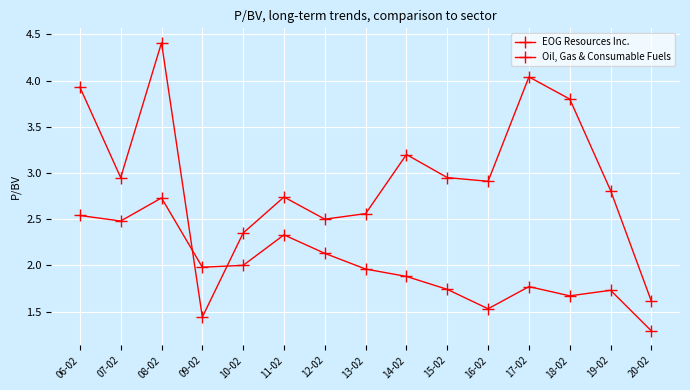

True or false: Oil, Gas & Consumable Fuels and EOG Resources Inc. cross at least once.

True